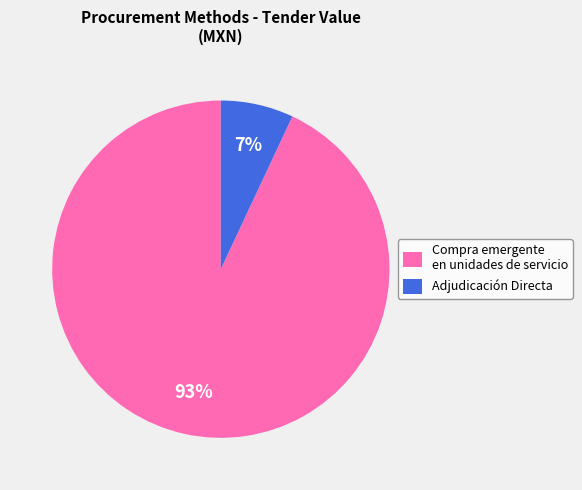

What is the ratio of the value at Compra emergente en unidades de servicio to the value at Adjudicación Directa?

13.3